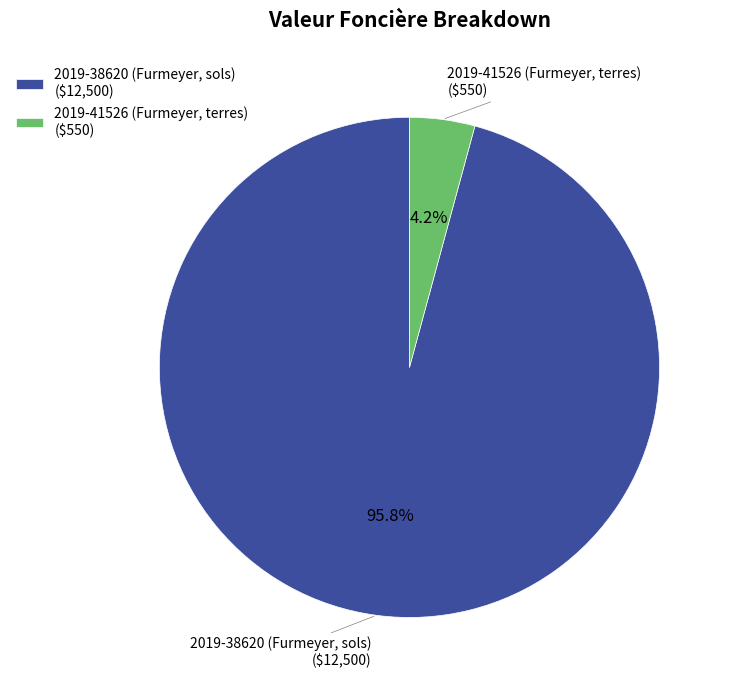

How much of the chart is everything except 2019-41526 (Furmeyer, terres)?

95.8%